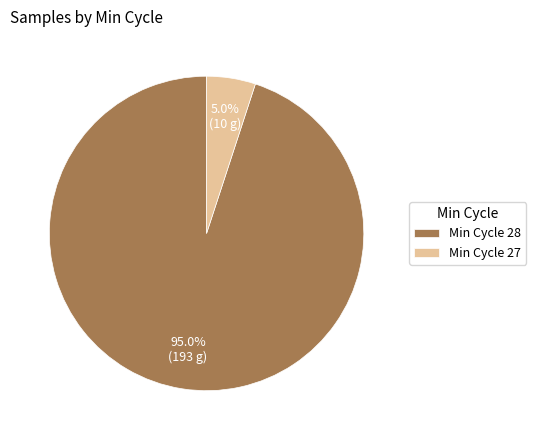

Which slice is the largest?

Min Cycle 28